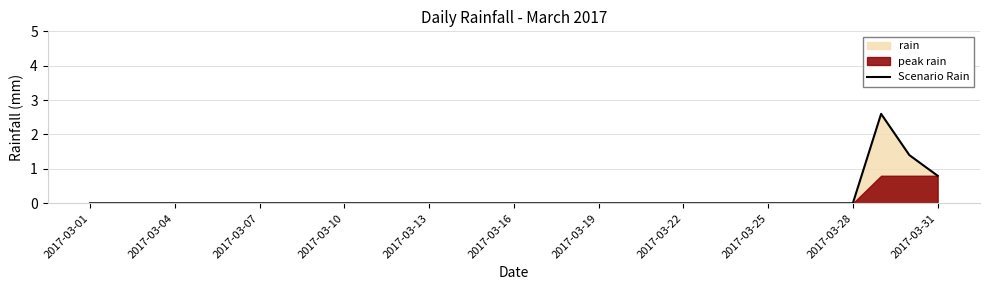

The Scenario Rain series shows 0.0 at 2017-03-04. True or false?

True